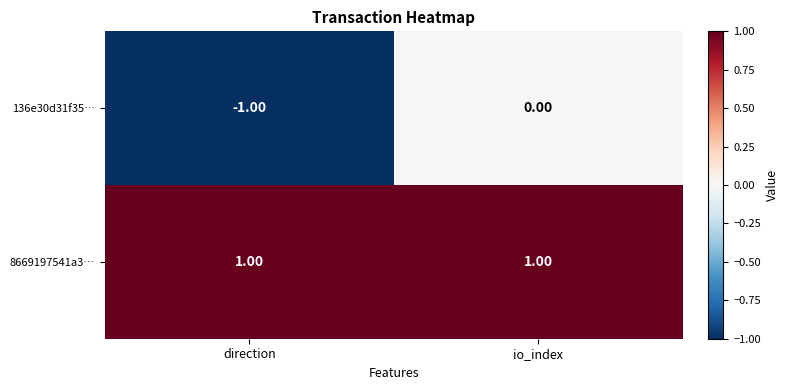

At how many categories does at least one series exceed 0?

2